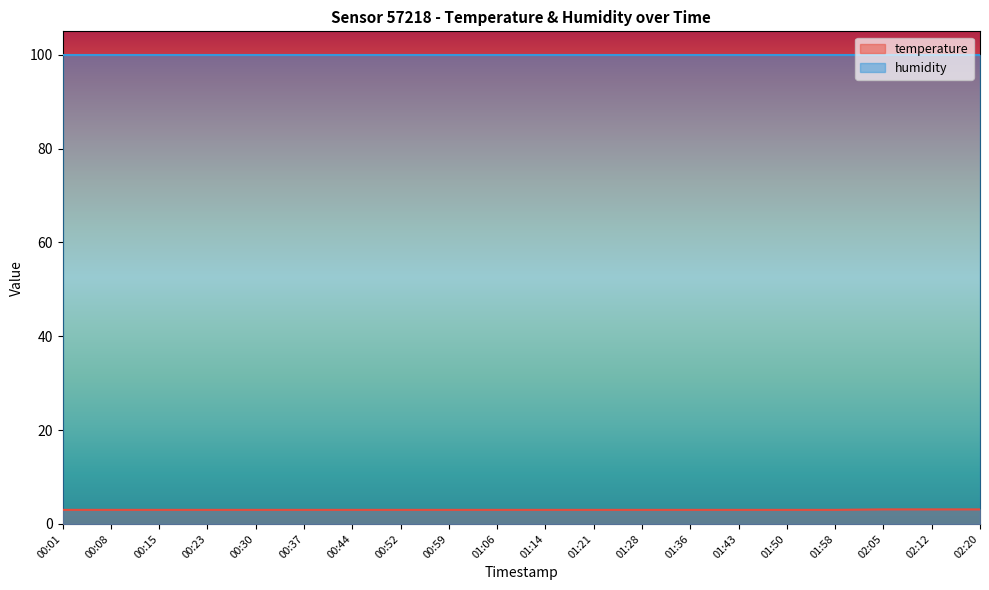

The chart shows a value of 1.1 at 01:28. True or false?

False